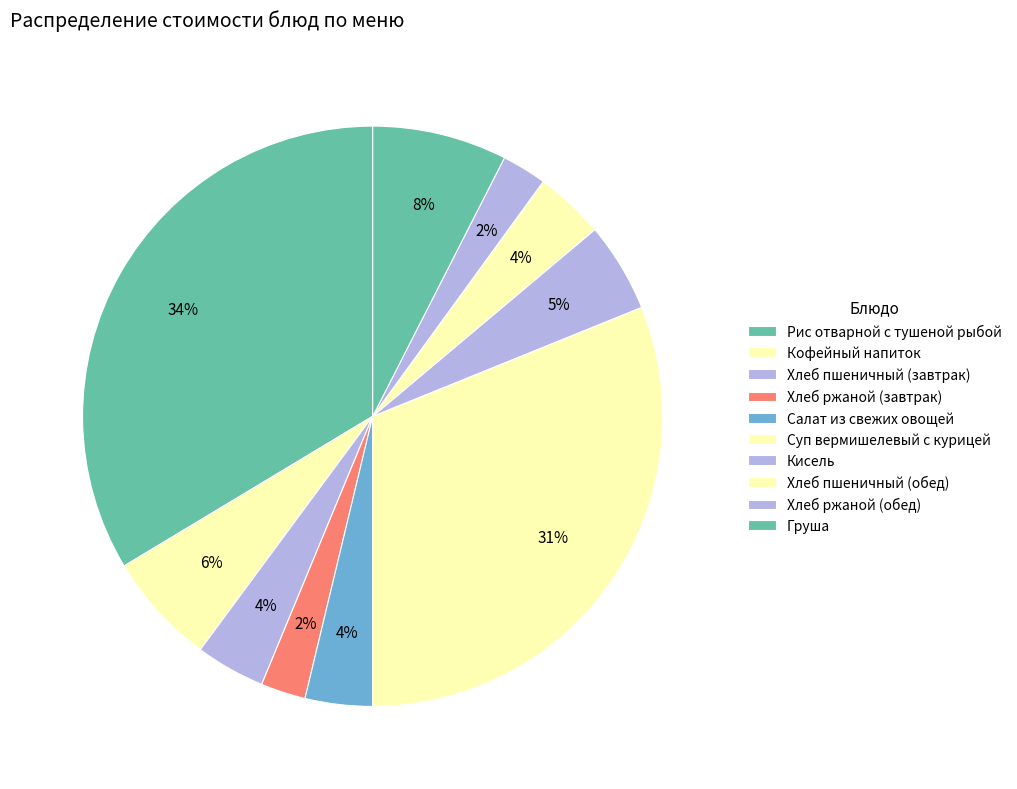

What percentage is the Салат из свежих овощей slice, to the nearest percent?

4%